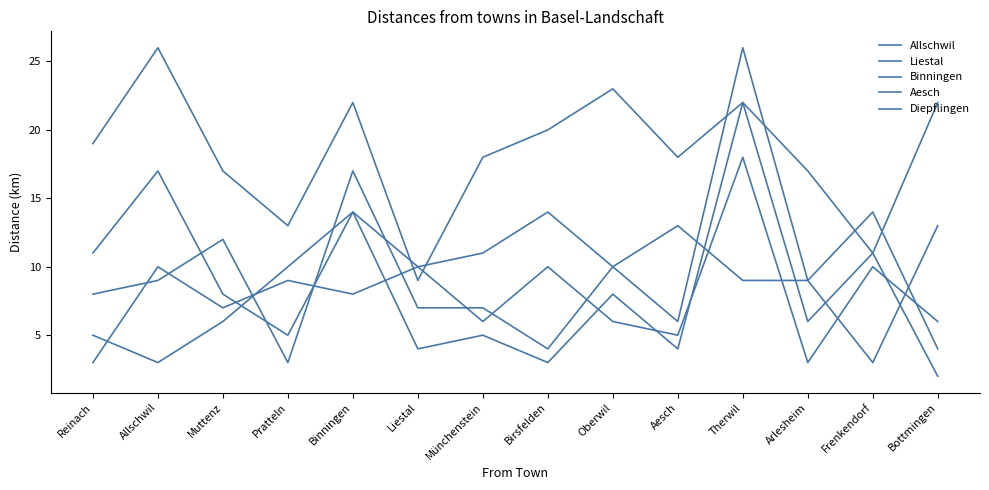

How many lines are shown in the chart?

5